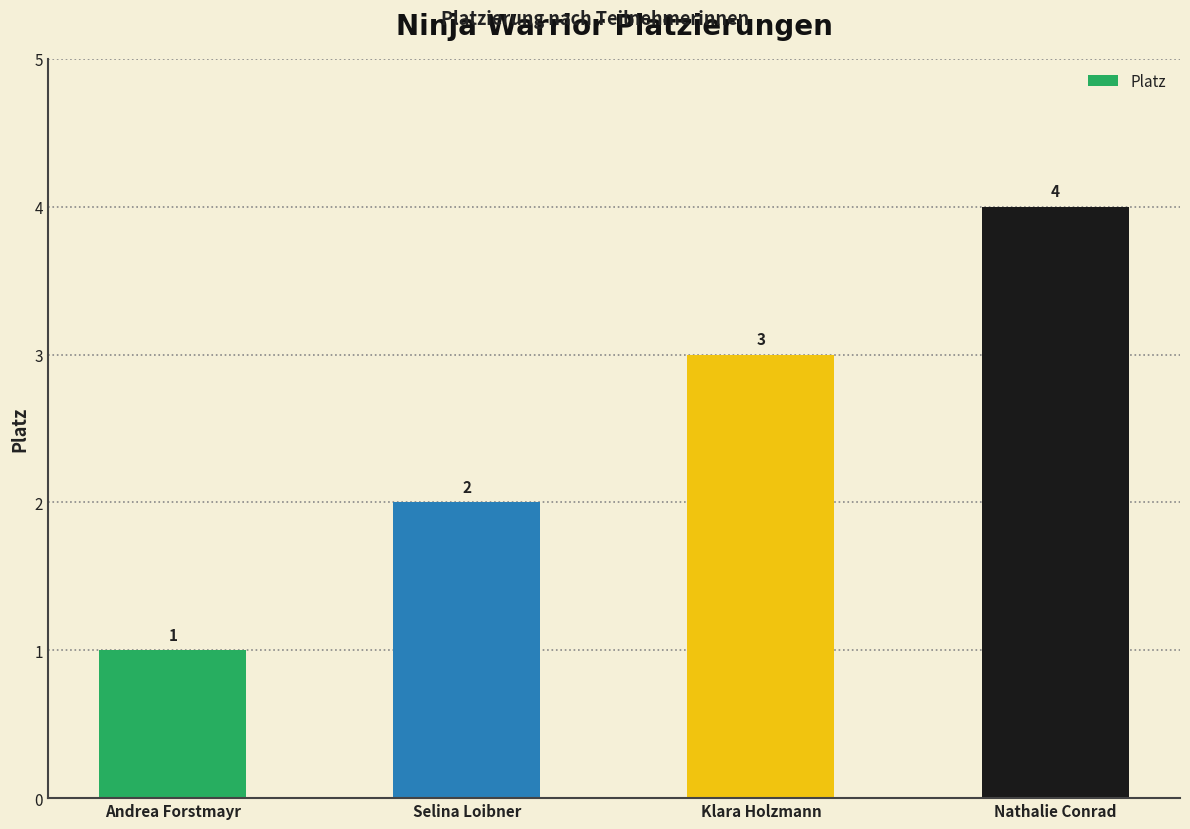

What value does the data have at Klara Holzmann?

3